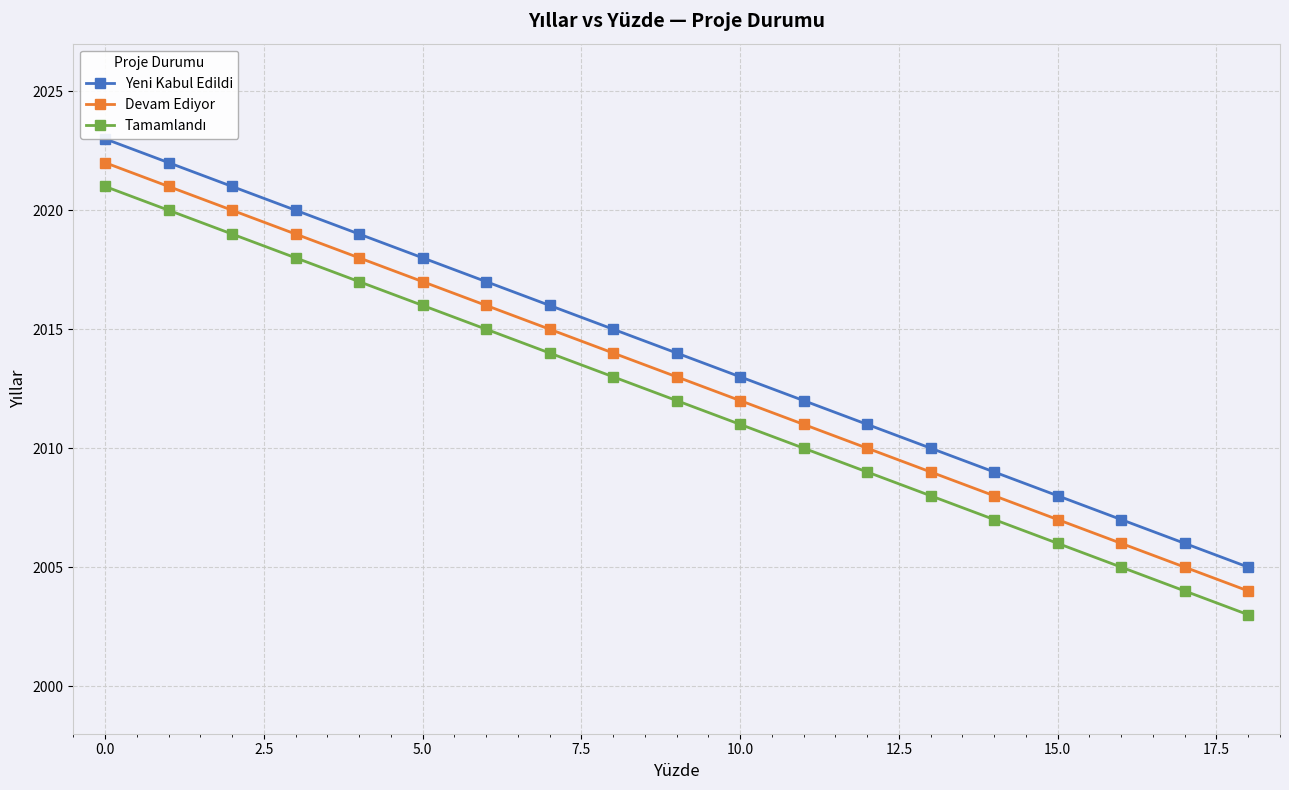

What is the average value of the Devam Ediyor series?

2013